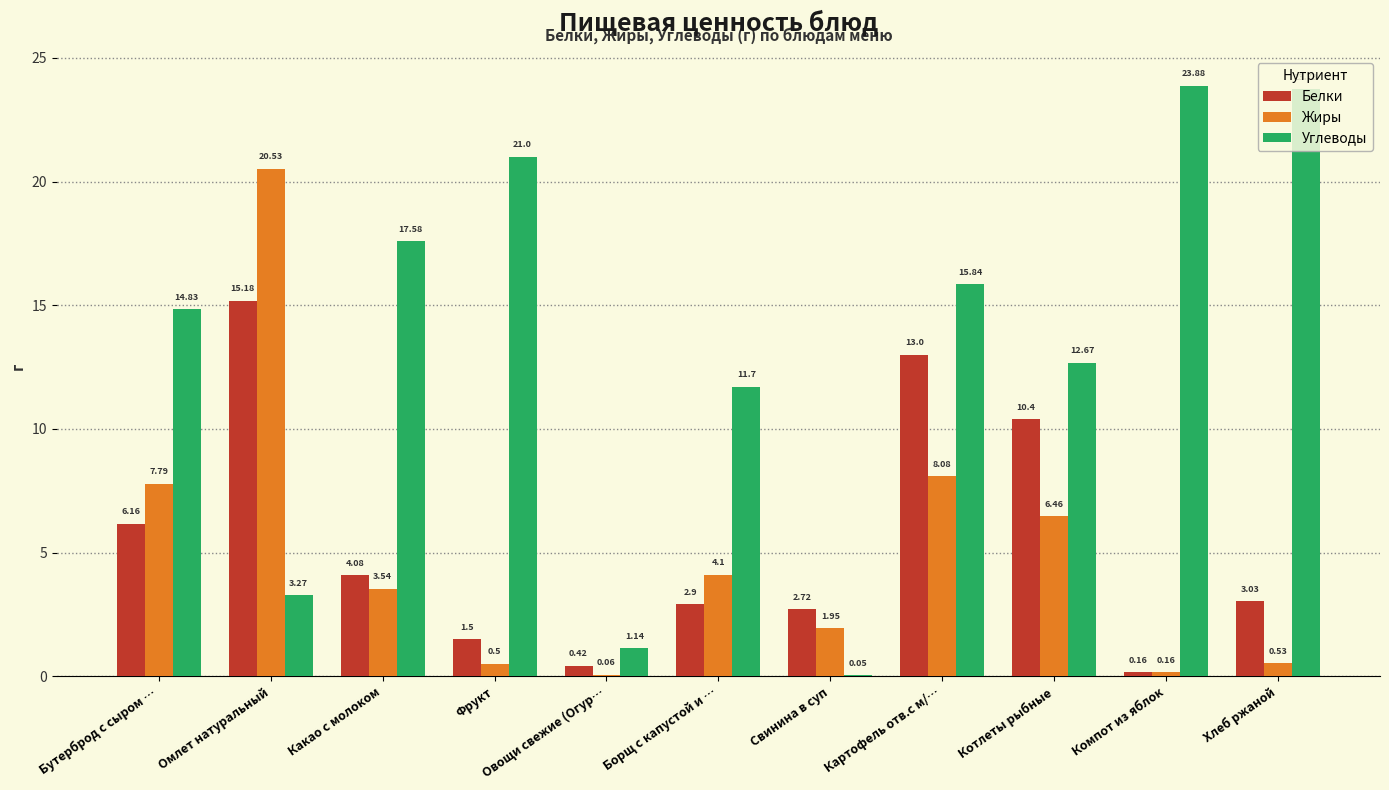

How many series are shown in this chart?

3